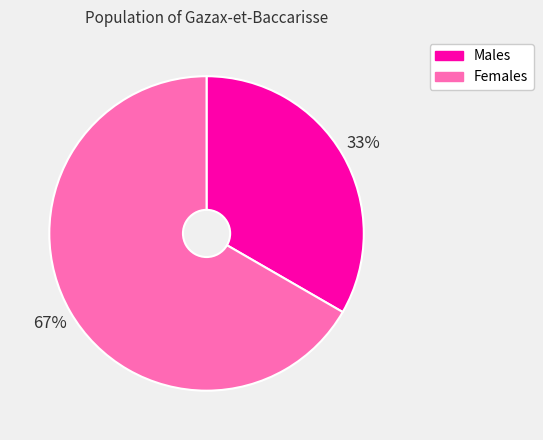

Is there a majority slice in this chart?

Yes